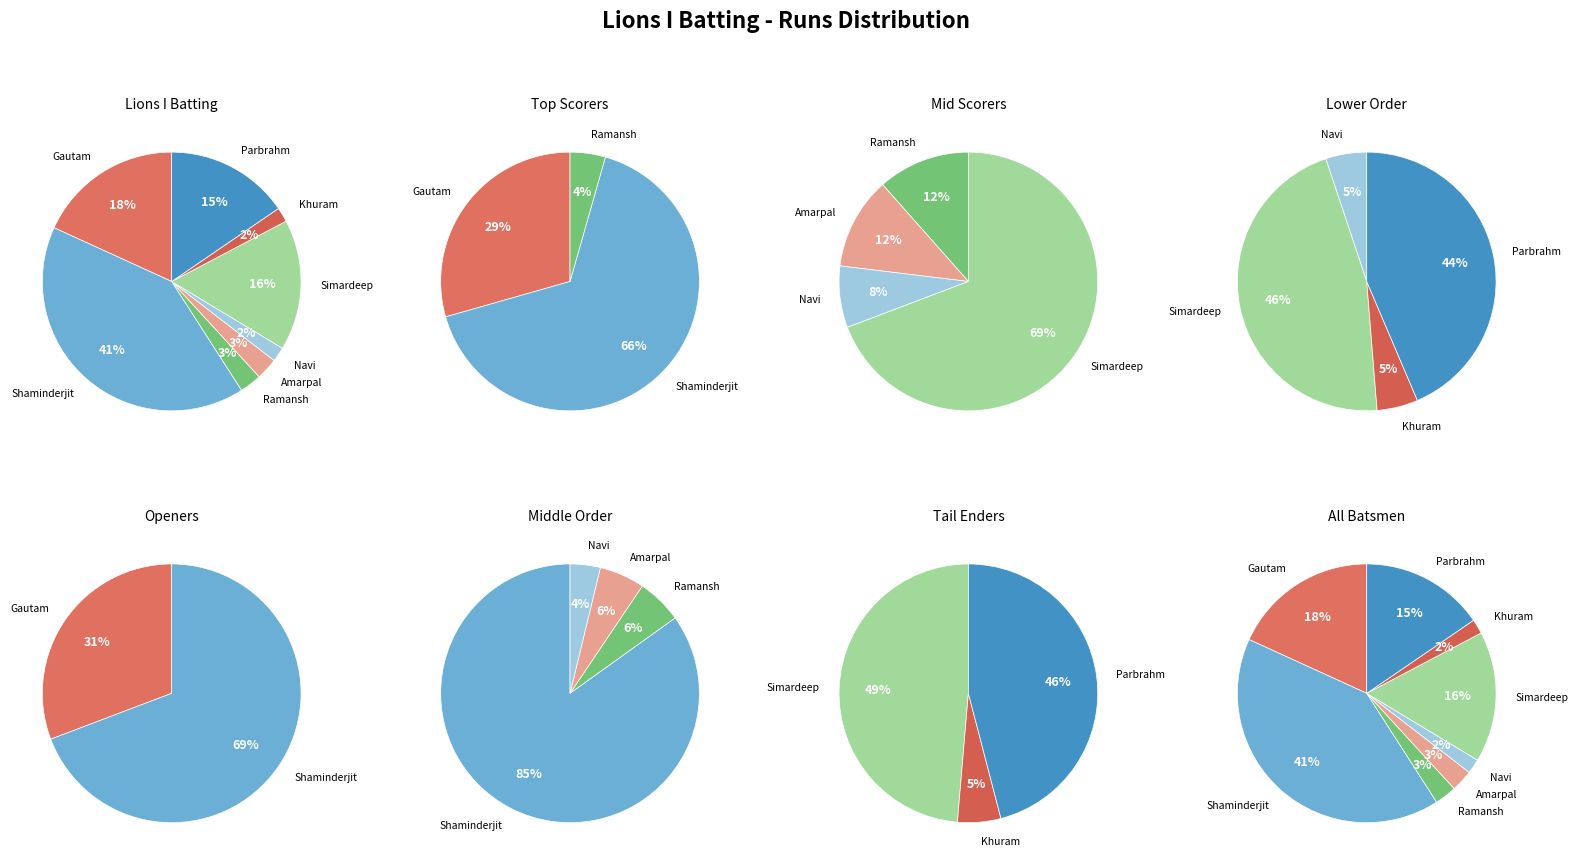

To the nearest percent, what is the average slice percentage?

12%